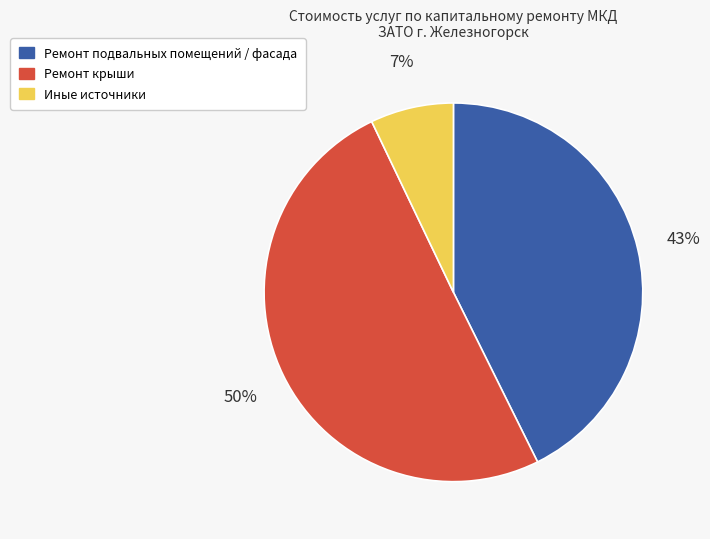

How many segments does this pie chart have?

3